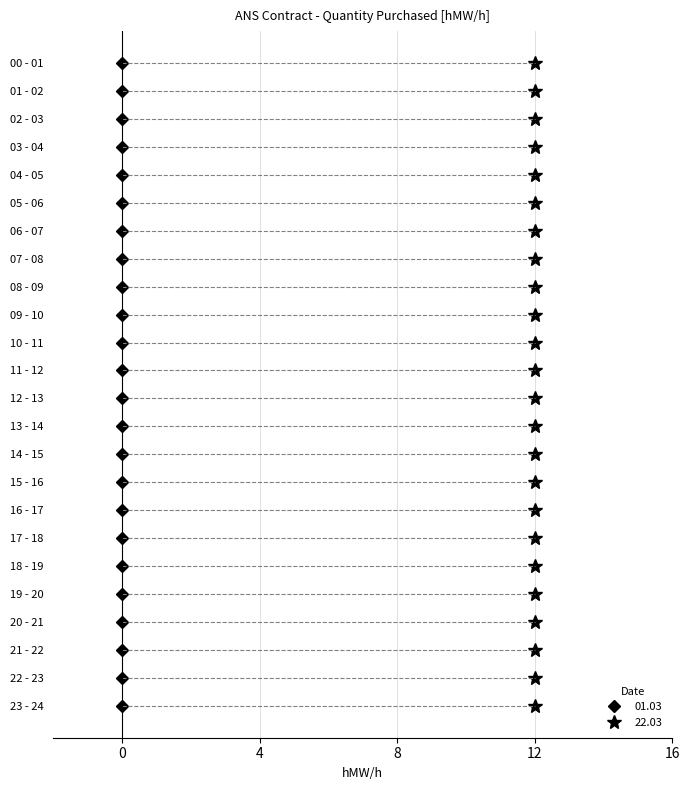

Between 12 - 13 and 19 - 20, which series saw the biggest shift?

01.03